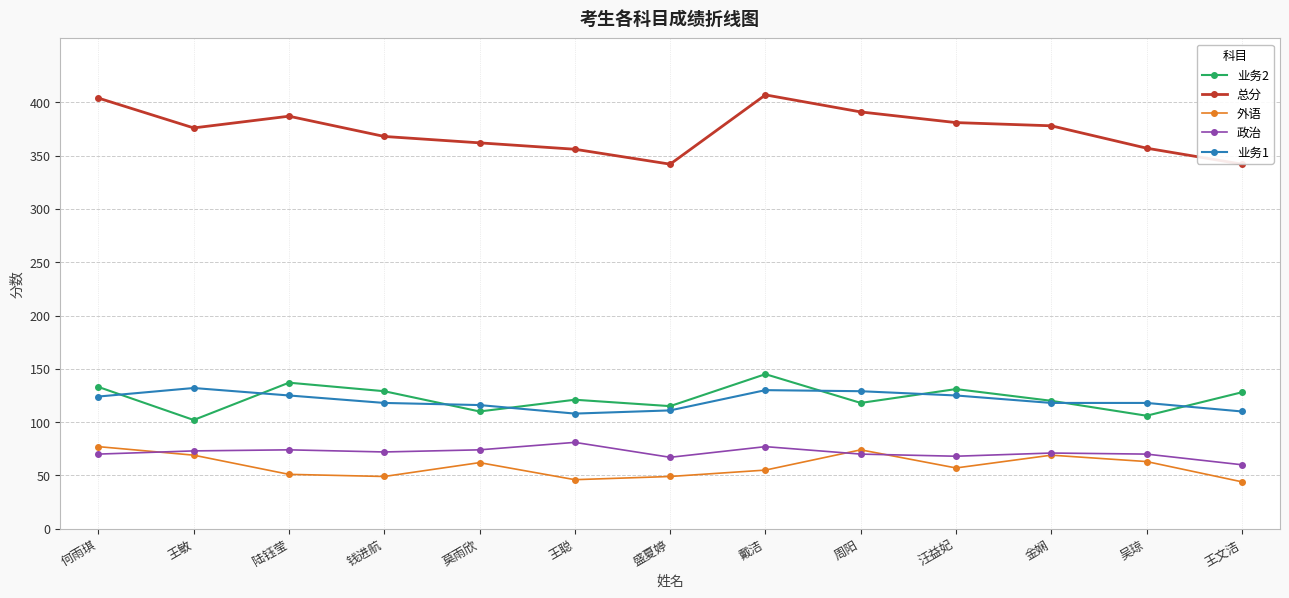

What is the greatest value displayed?

407